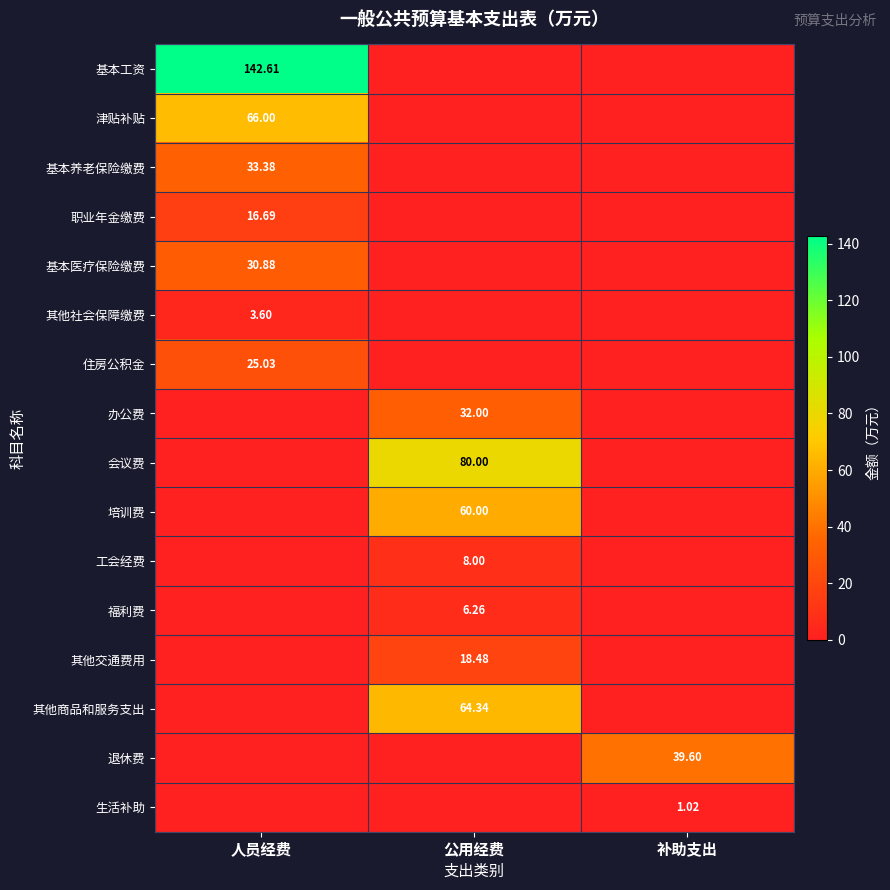

Which series has the largest range (max minus min)?

基本工资